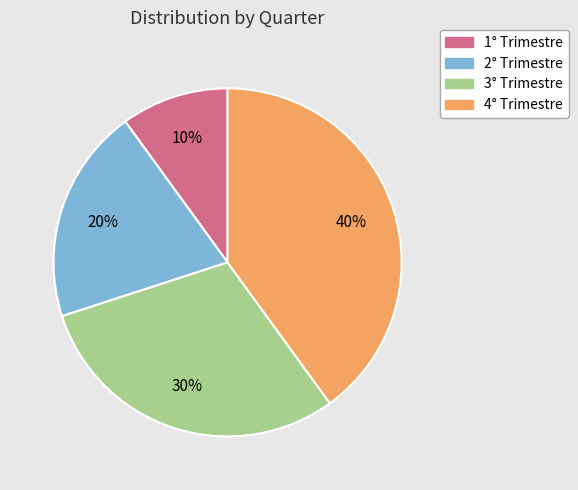

Combined, do 2° Trimestre and 1° Trimestre account for over 50%?

No